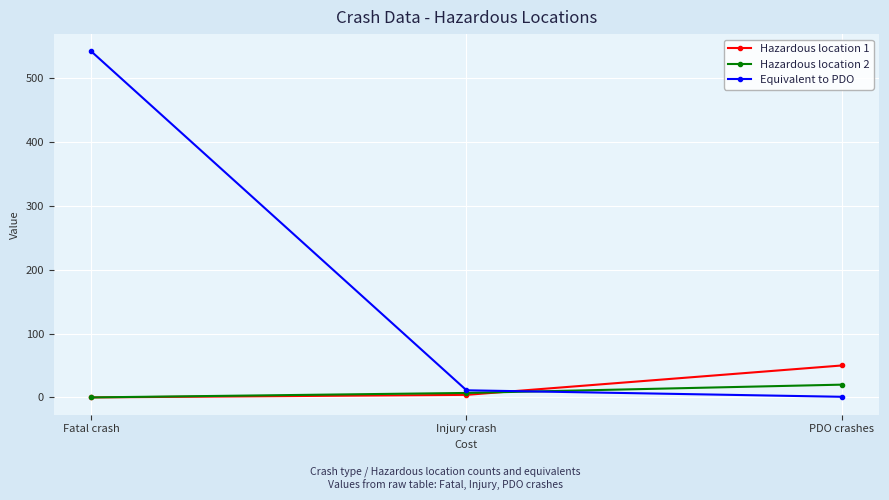

What is the sum of the Hazardous location 1 values at Injury crash and PDO crashes?

54.0